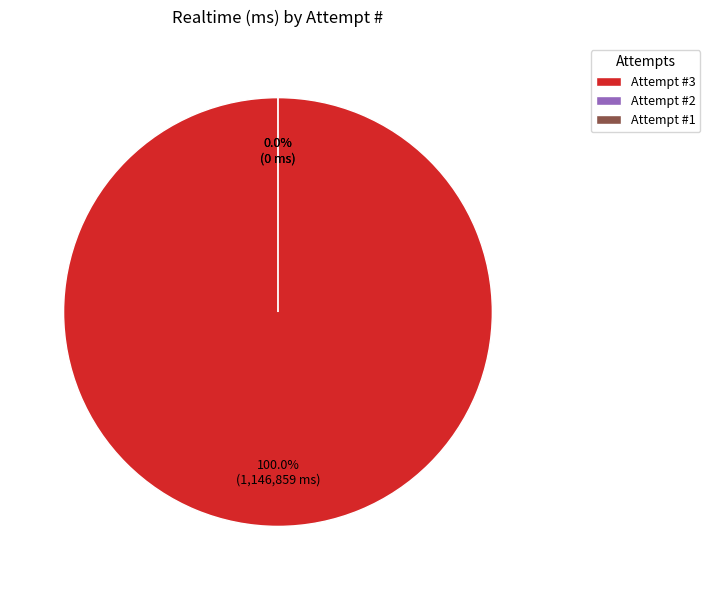

Which slice represents more than half of the pie?

3